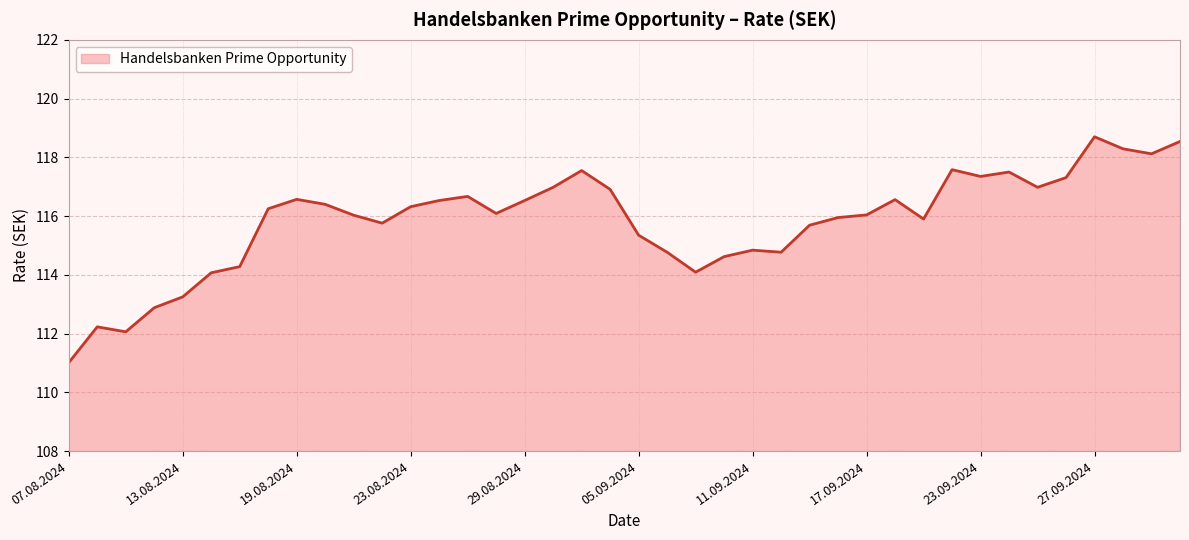

What is the minimum value shown in the chart?

111.0